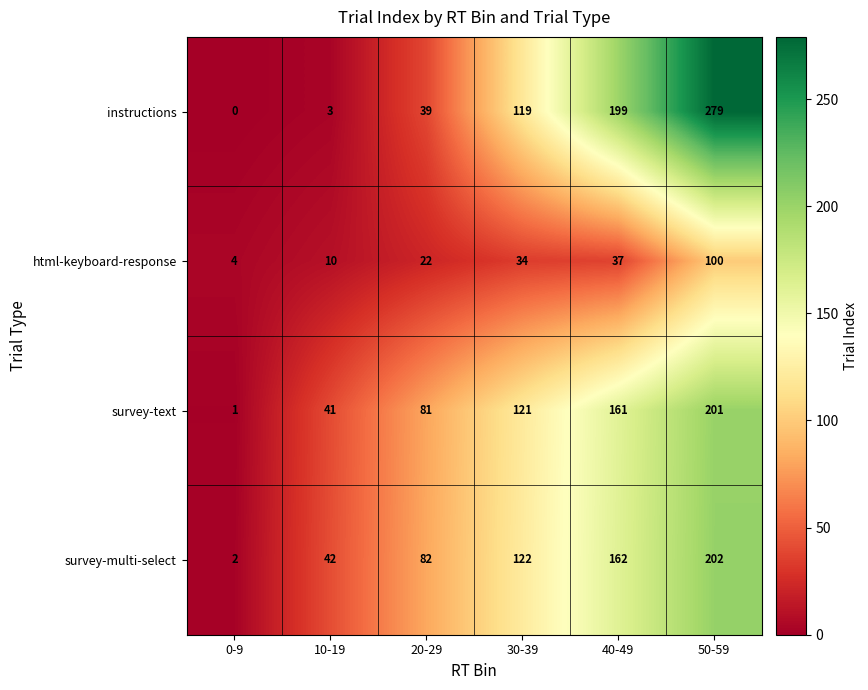

Which series has the largest range (max minus min)?

instructions